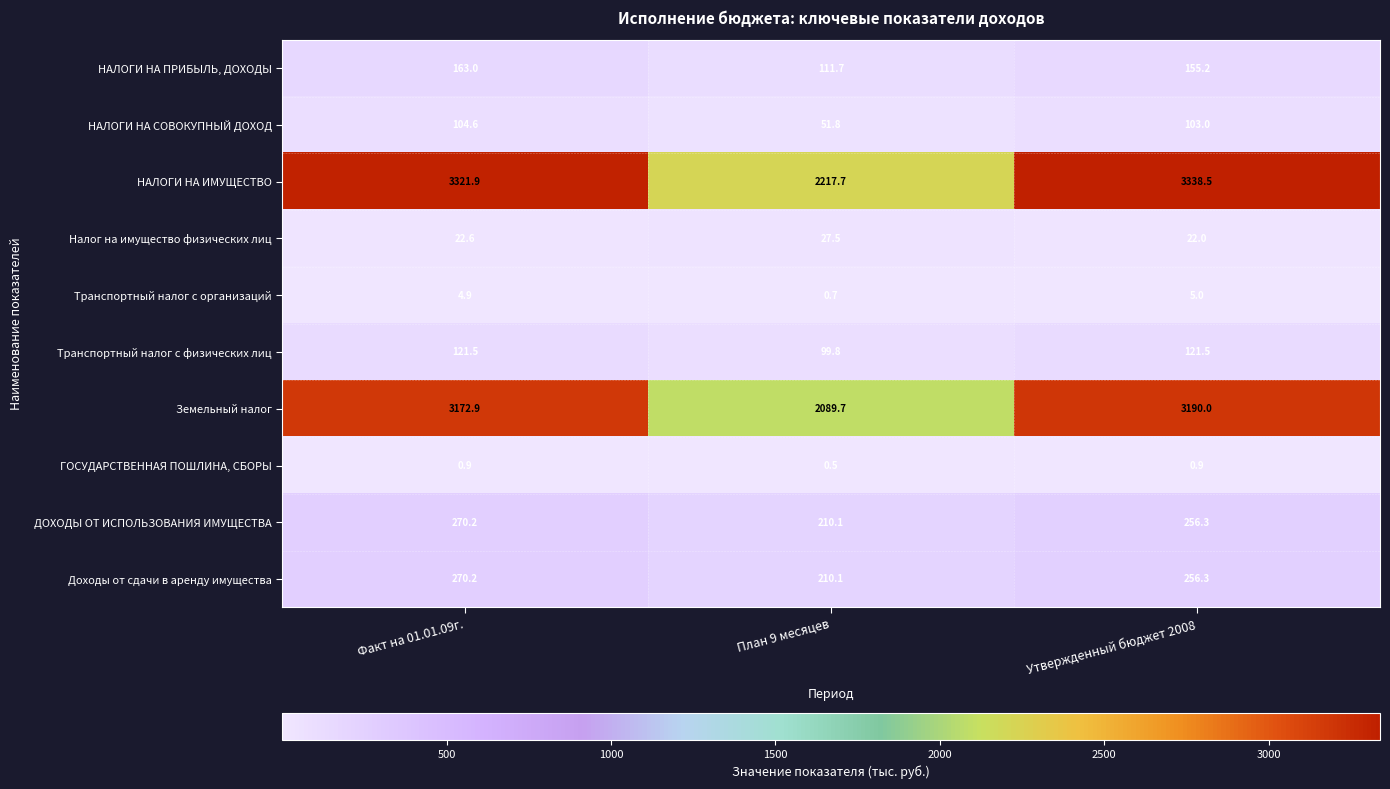

Which category has the highest value across all series?

Утвержденный бюджет 2008